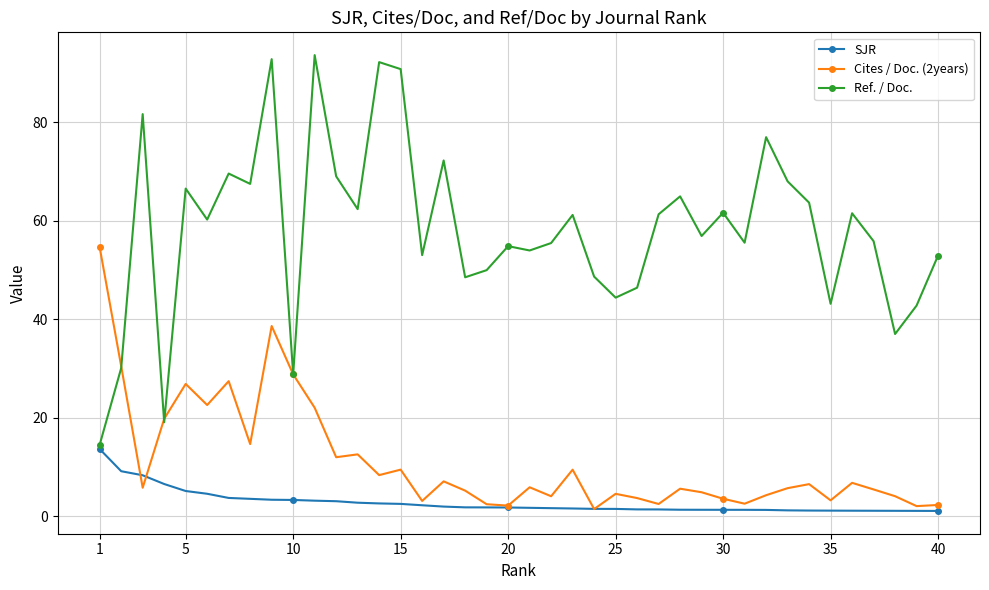

List the series in order of their peak value, lowest first.

SJR, Cites / Doc. (2years), Ref. / Doc.